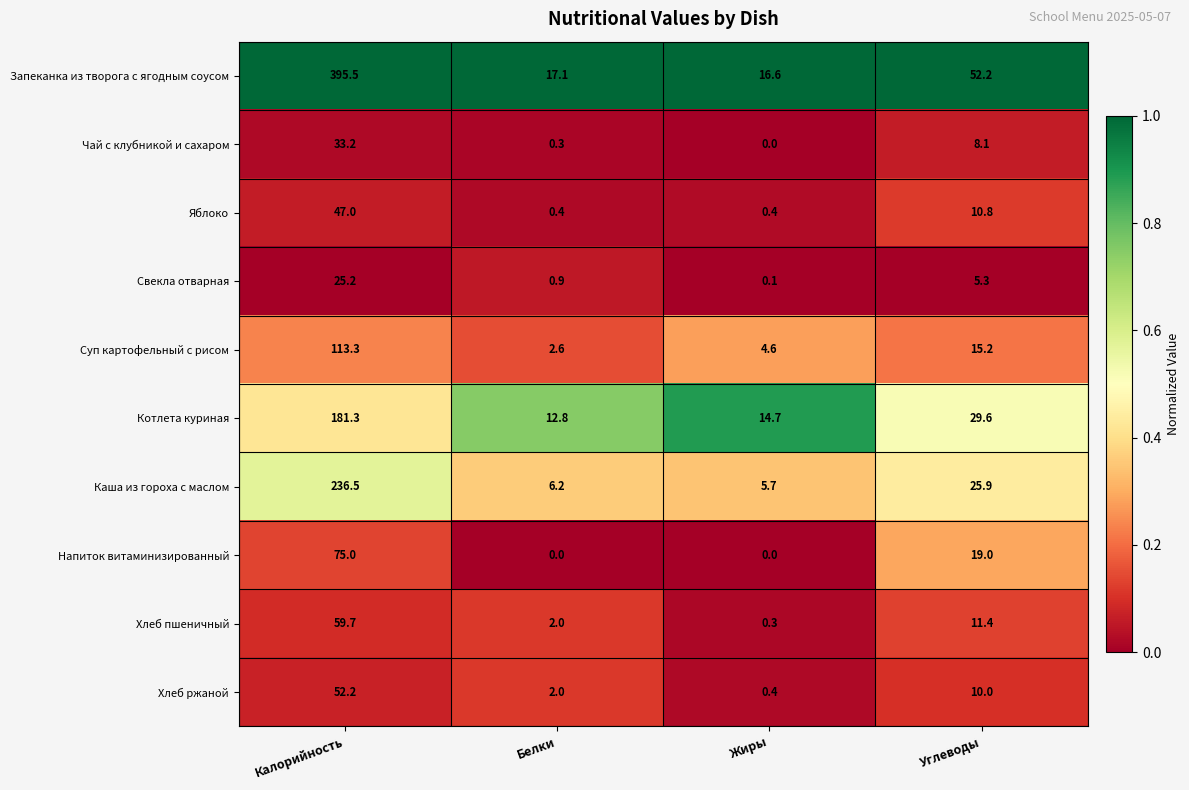

Where does the Каша из гороха с маслом series first go above 25?

Калорийность